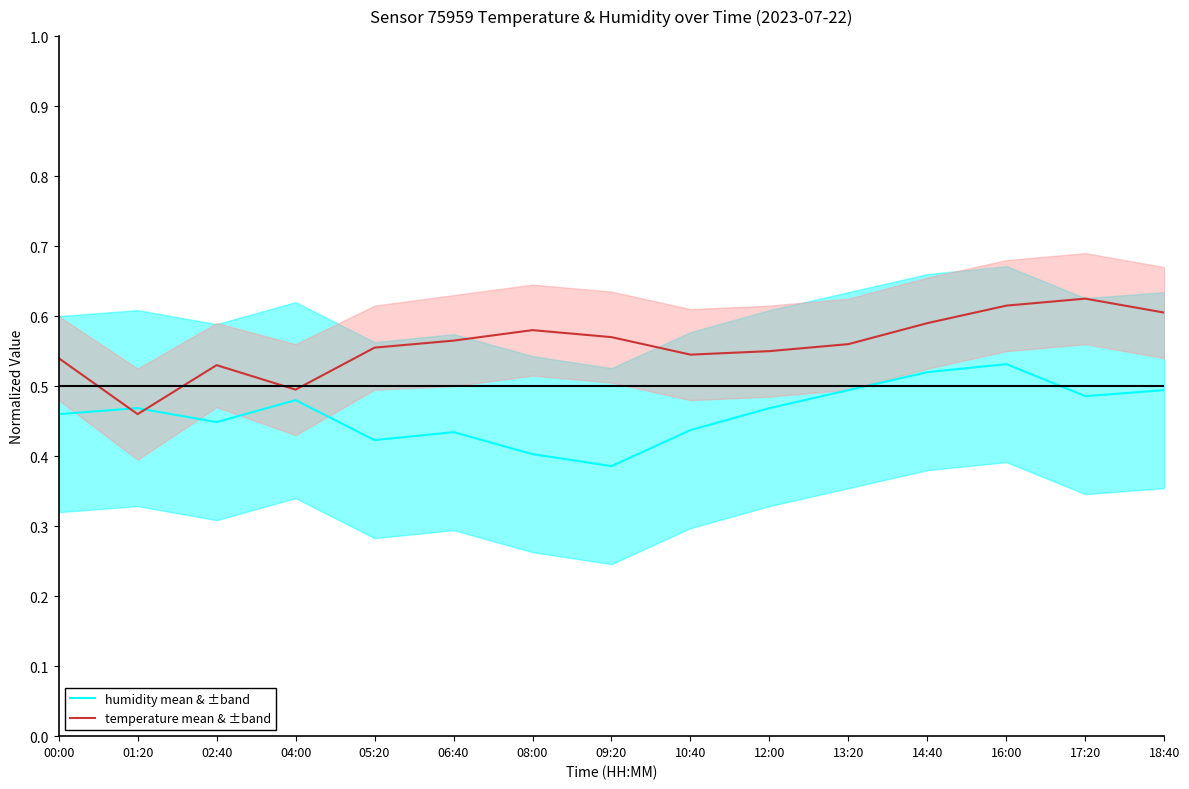

Rank the series at 13:20 from highest to lowest value.

temperature mean & ±band, humidity mean & ±band